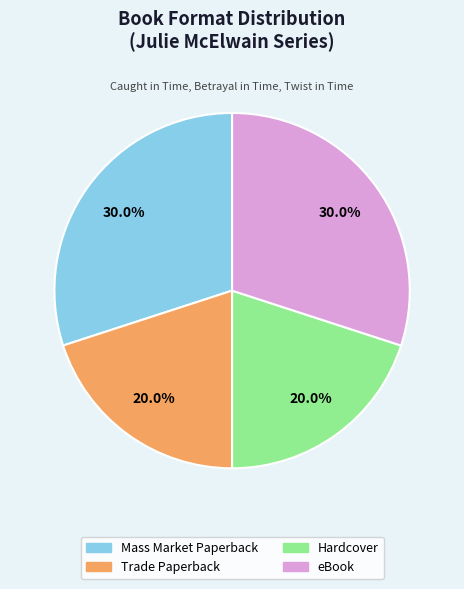

Is there any slice that represents more than half of the pie?

No